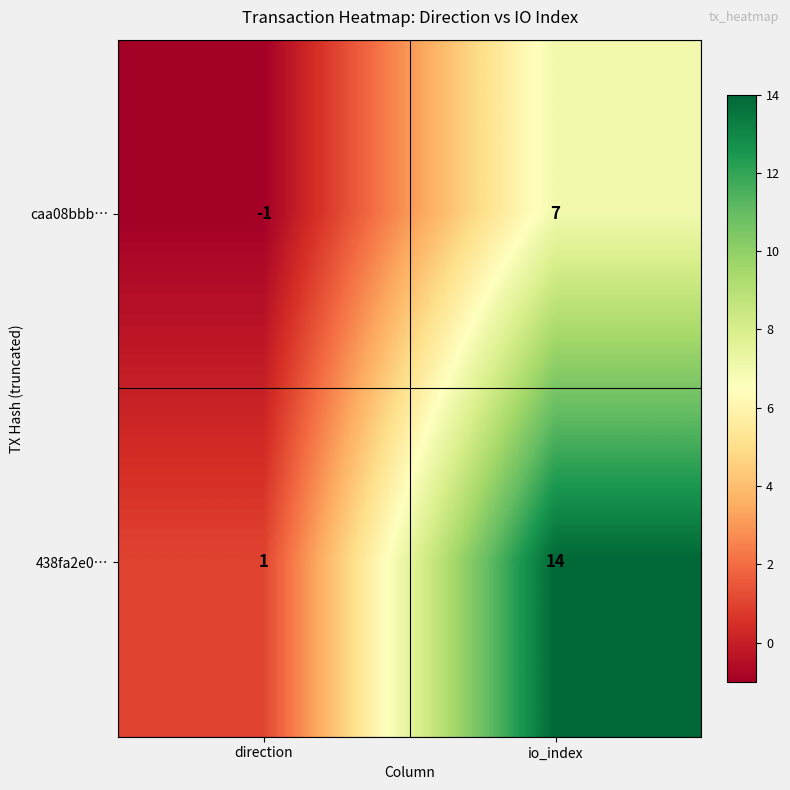

Rank the series by their average value, from lowest to highest.

caa08bbb…, 438fa2e0…